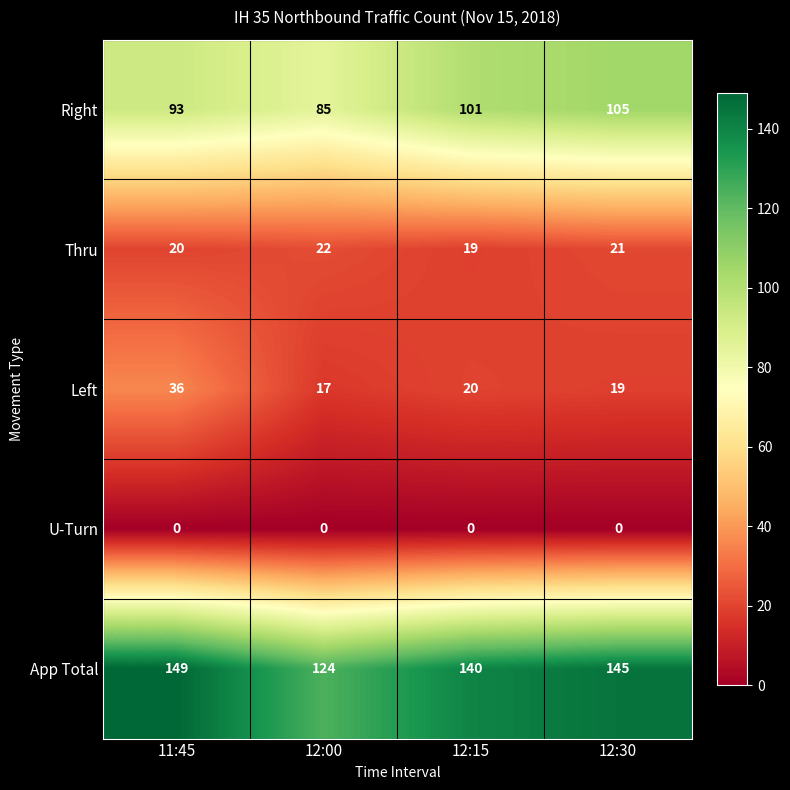

Reading right to left, what are all the values shown in this chart?

Right: 105	101	85	93
Thru: 21	19	22	20
Left: 19	20	17	36
U-Turn: 0	0	0	0
App Total: 145	140	124	149